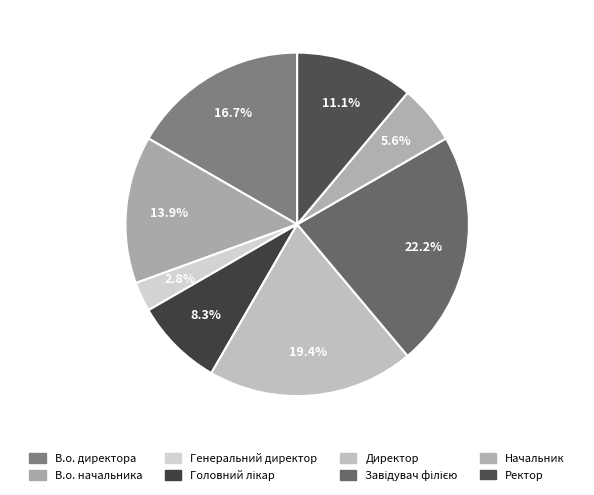

How many slices are in this pie chart?

8